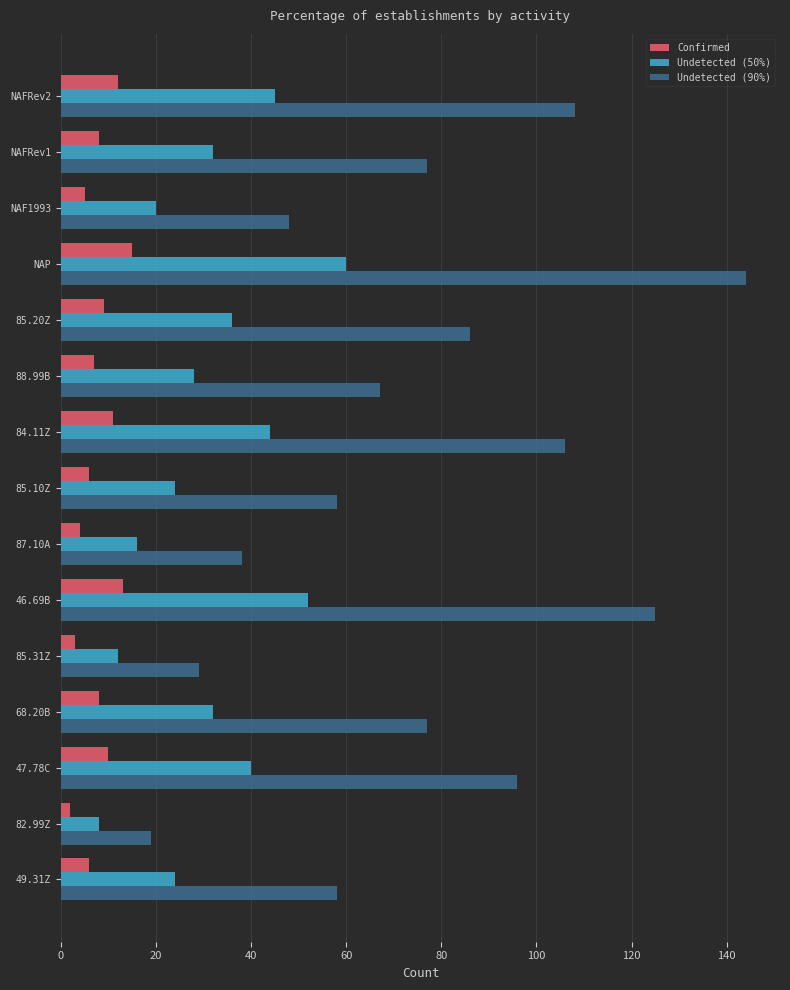

What is the minimum value shown in the chart?

2